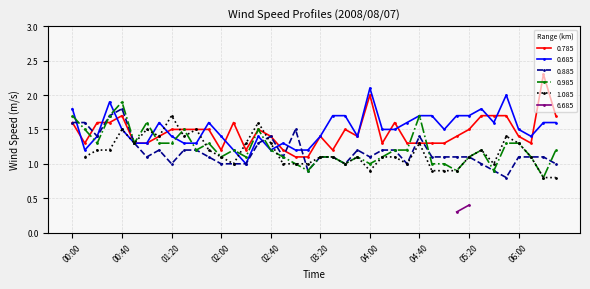

The value of 0.885 at 00:50 is 1.3. True or false?

True